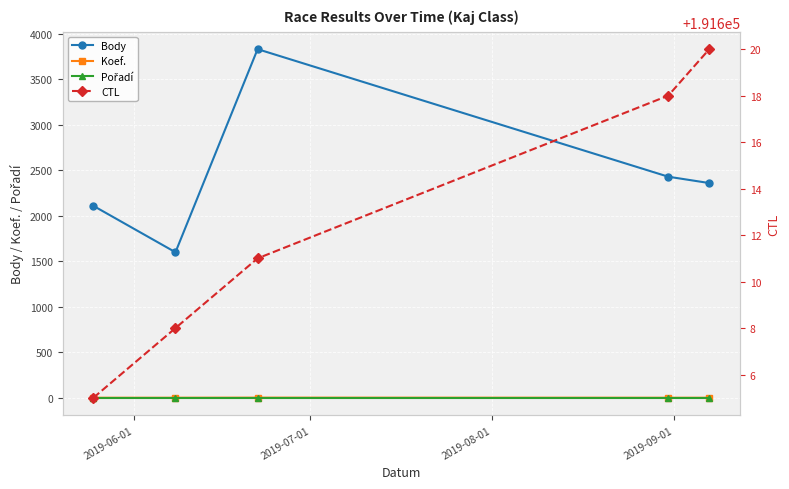

True or false: CTL and Body intersect in this chart.

False